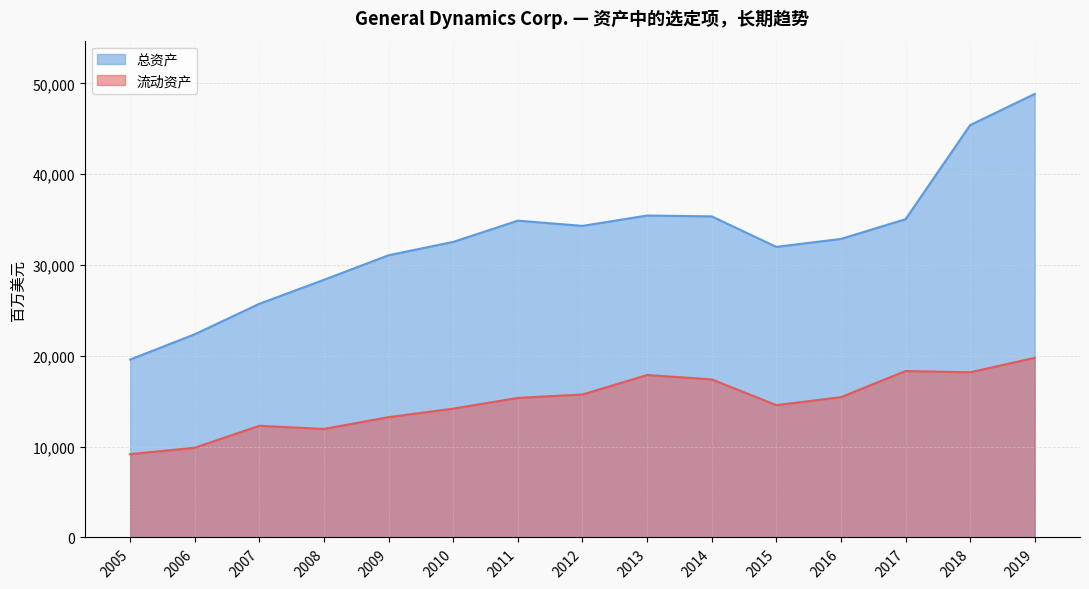

In 流动资产, how many points are higher than both neighbors (excluding endpoints)?

3